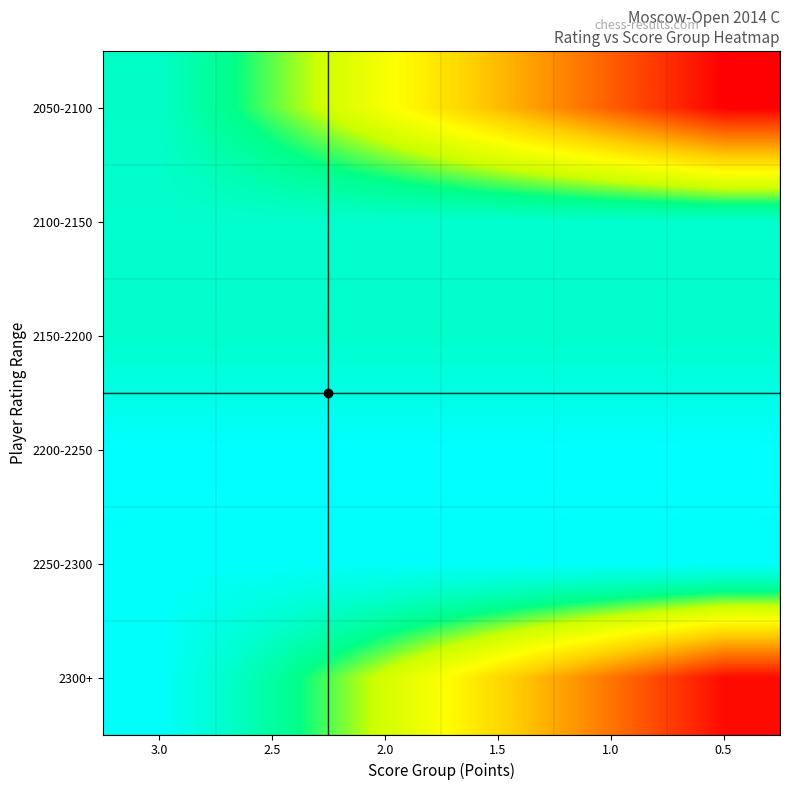

Which series has the widest spread of values?

2300+